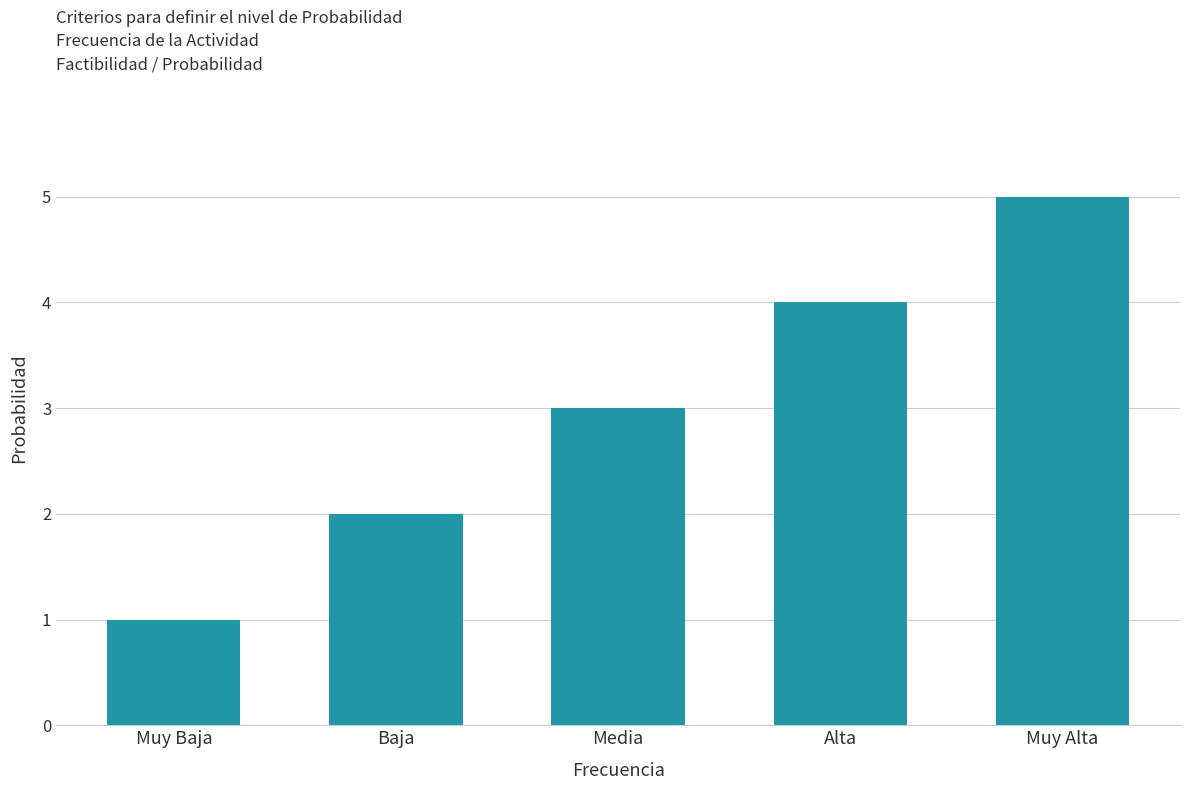

What is the maximum value shown in the chart?

5